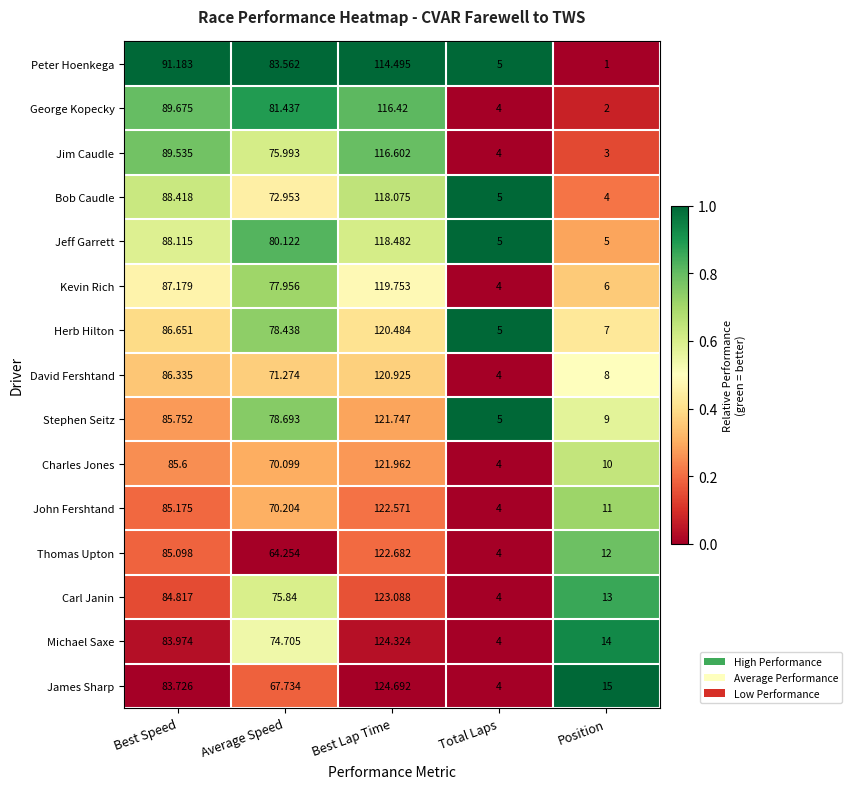

Which category has the highest value in the Herb Hilton series?

Best Lap Time